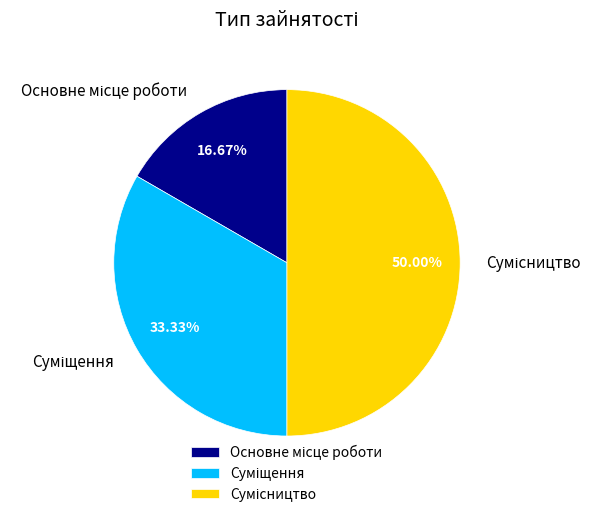

What is the change in value from Суміщення to Сумісництво?

+1